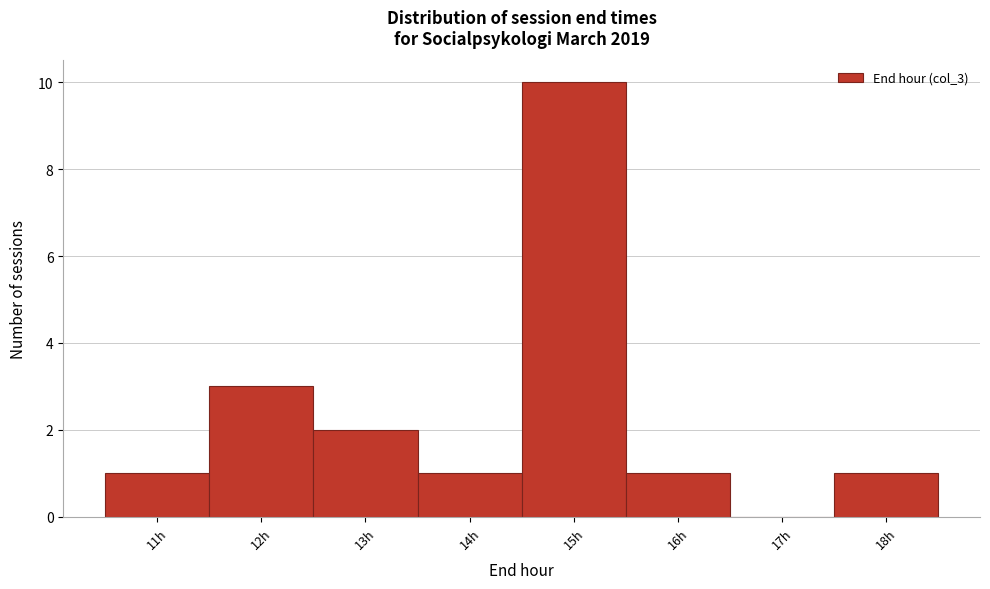

How tall is the bar that spans 11.5 to 12.5 on the x-axis? The values are not printed on the chart, so give them approximately, as read against the axis.

3